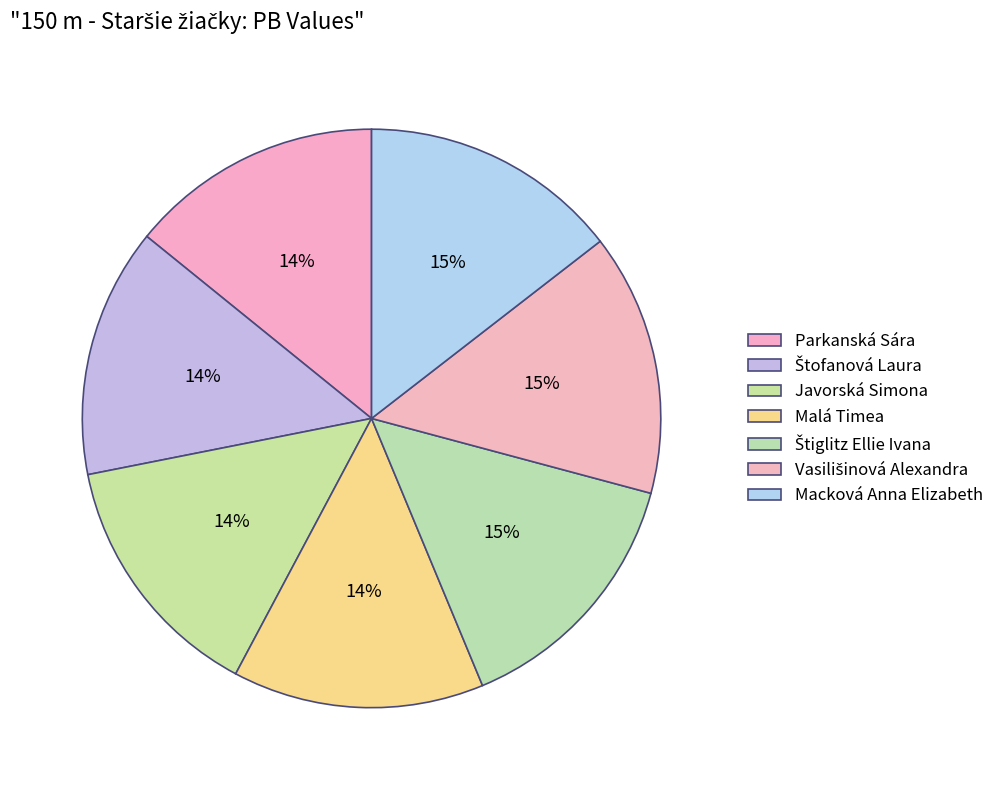

Which slice is the largest?

Vasilišinová Alexandra